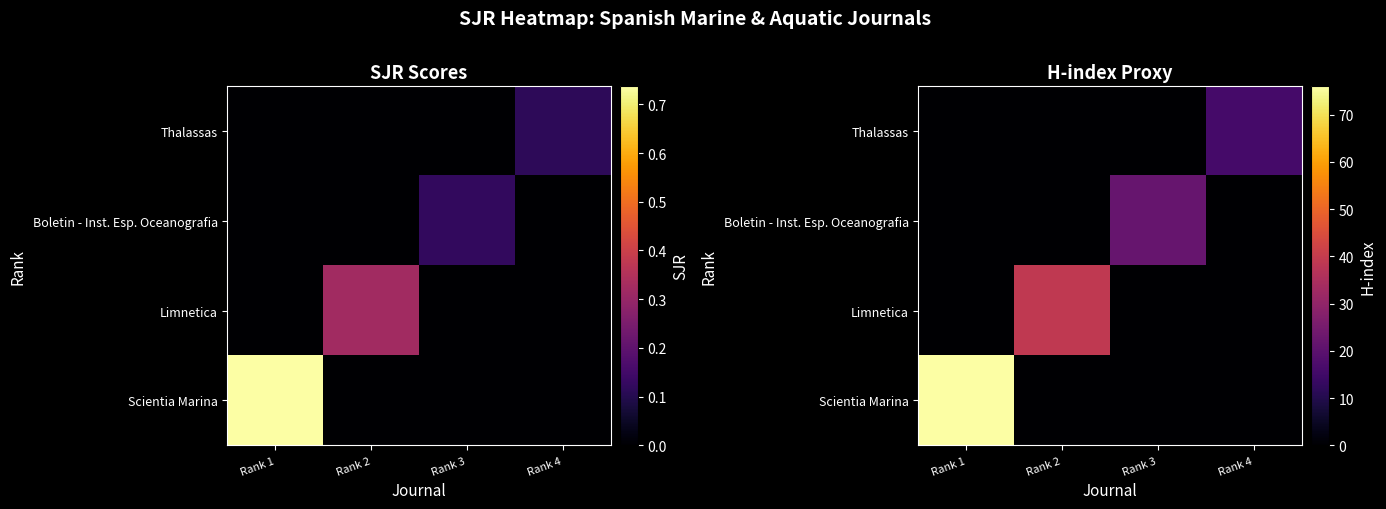

Is the value of Boletin - Inst. Esp. Oceanografia at Rank 4 greater than the value of Thalassas at Rank 3?

No